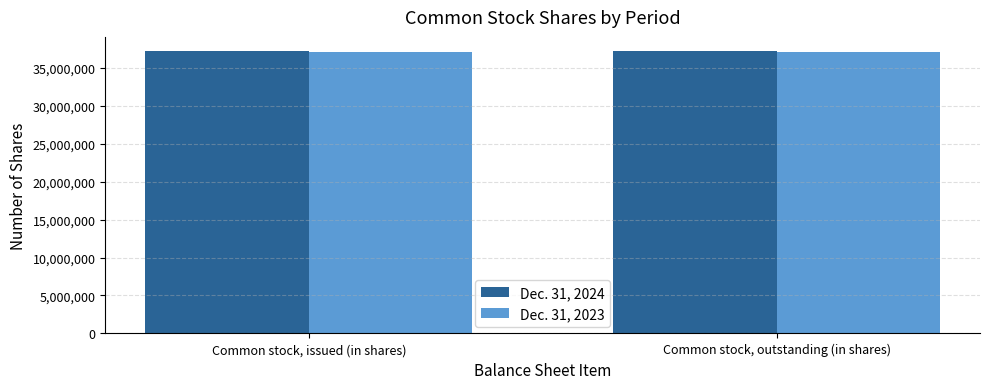

What is the average value of the Dec. 31, 2023 series?

37091000